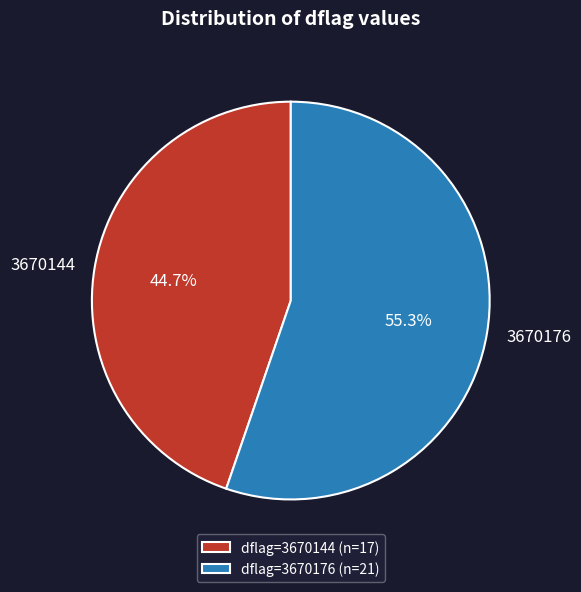

To the nearest percent, what percentage of the pie is 3670176?

55%